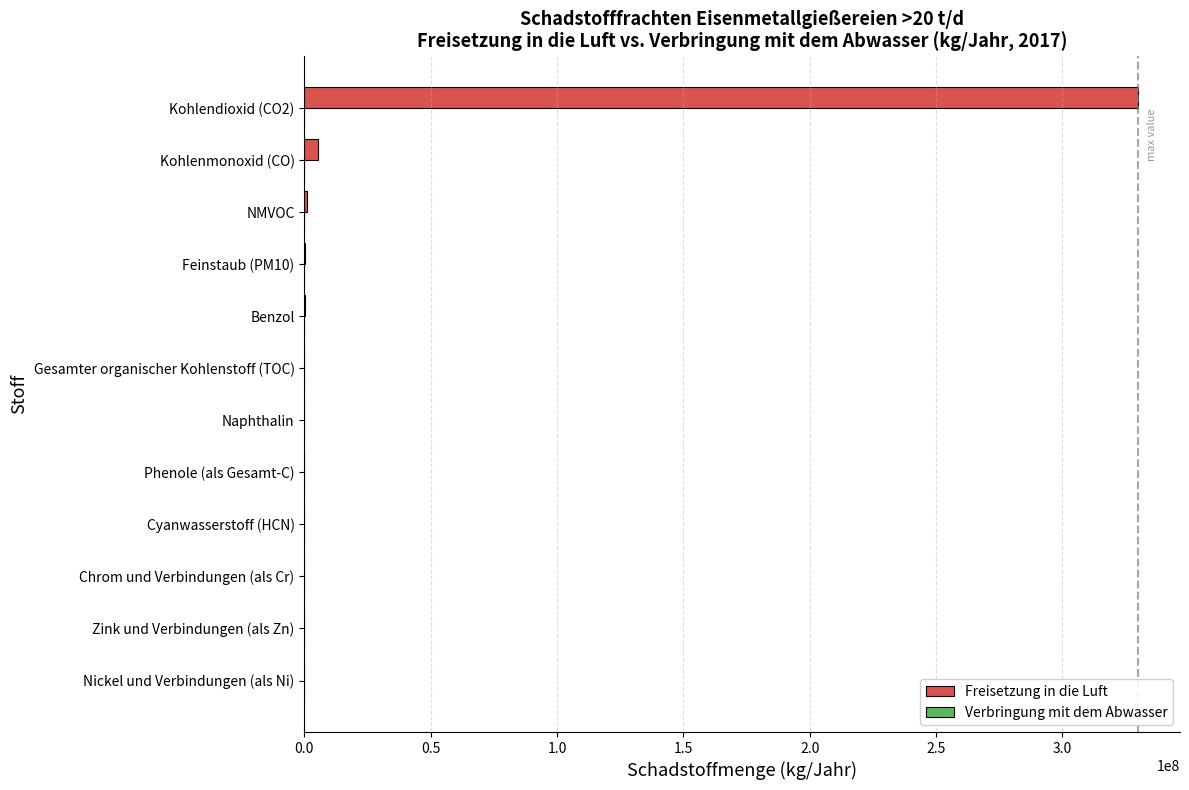

At which category is the sum across all series the highest?

Kohlendioxid (CO2)